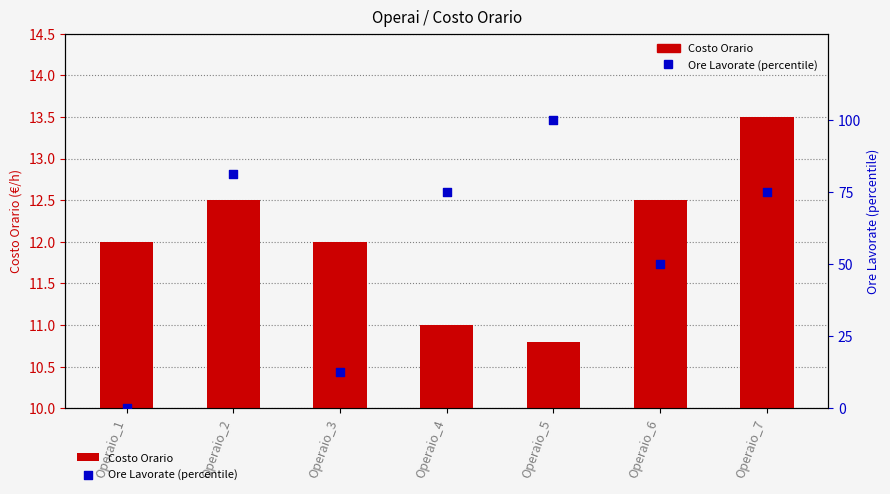

At which category is the sum across all series the highest?

Operaio_5